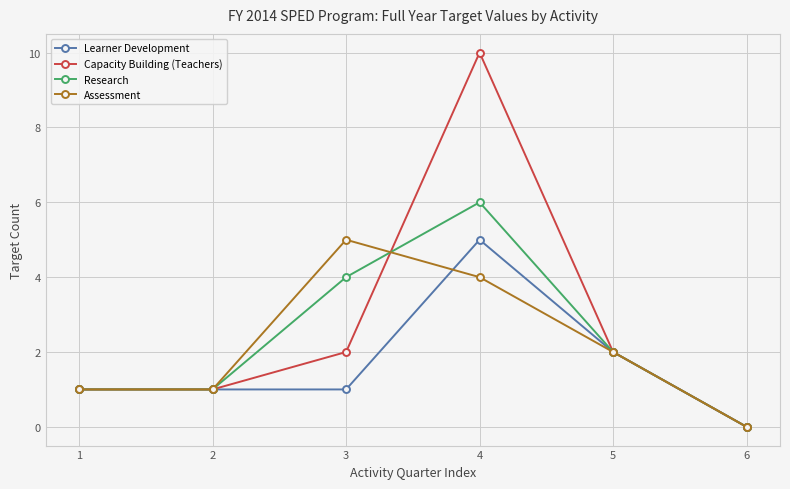

How many values in Research are above zero?

5